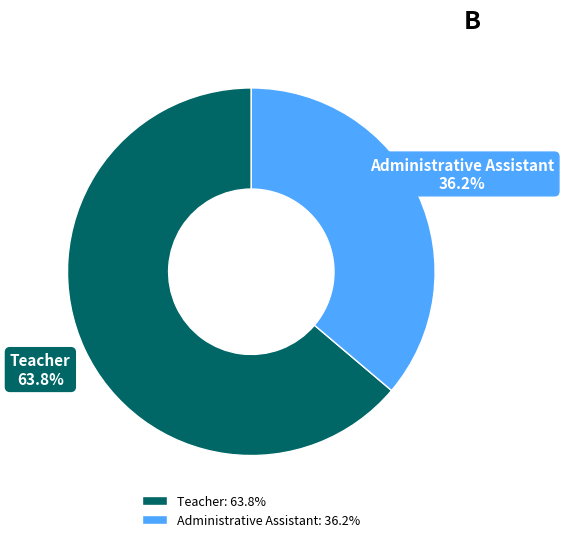

Is there any slice that represents more than half of the pie?

Yes